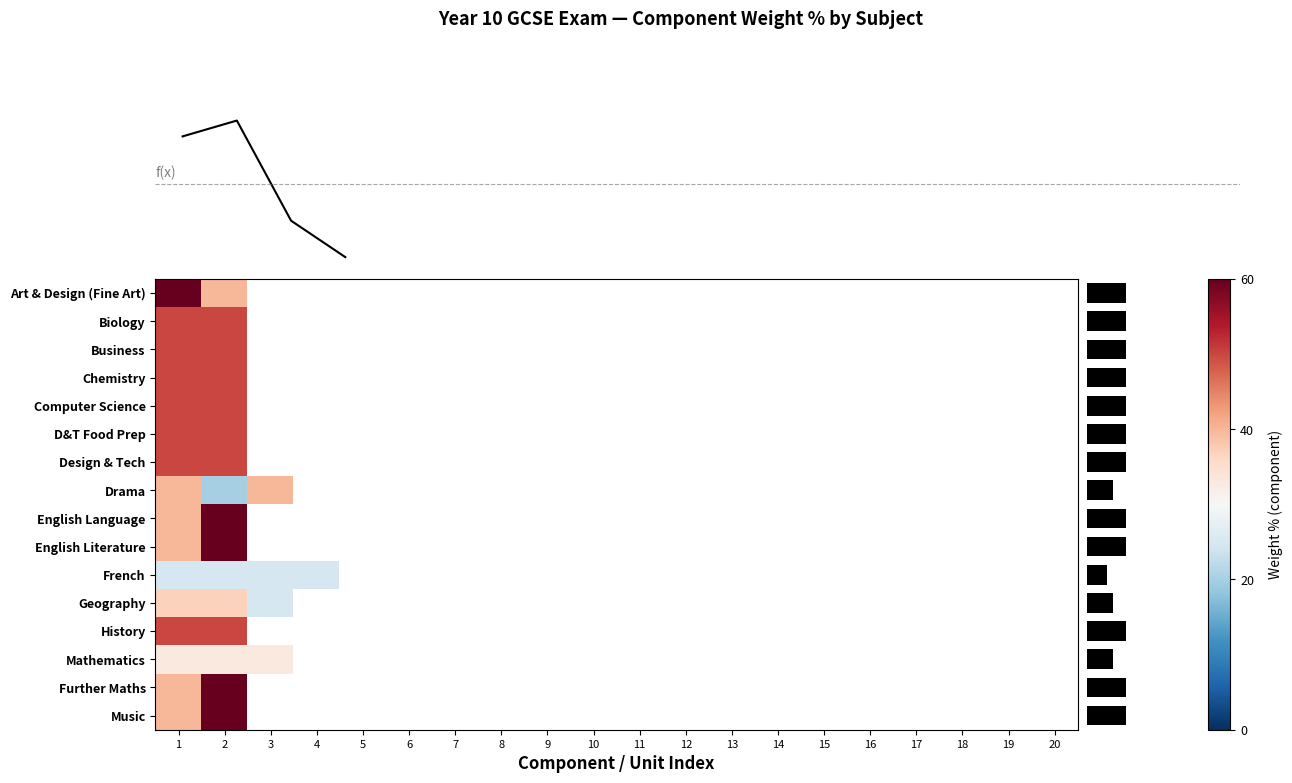

At how many categories does at least one series exceed 53?

2